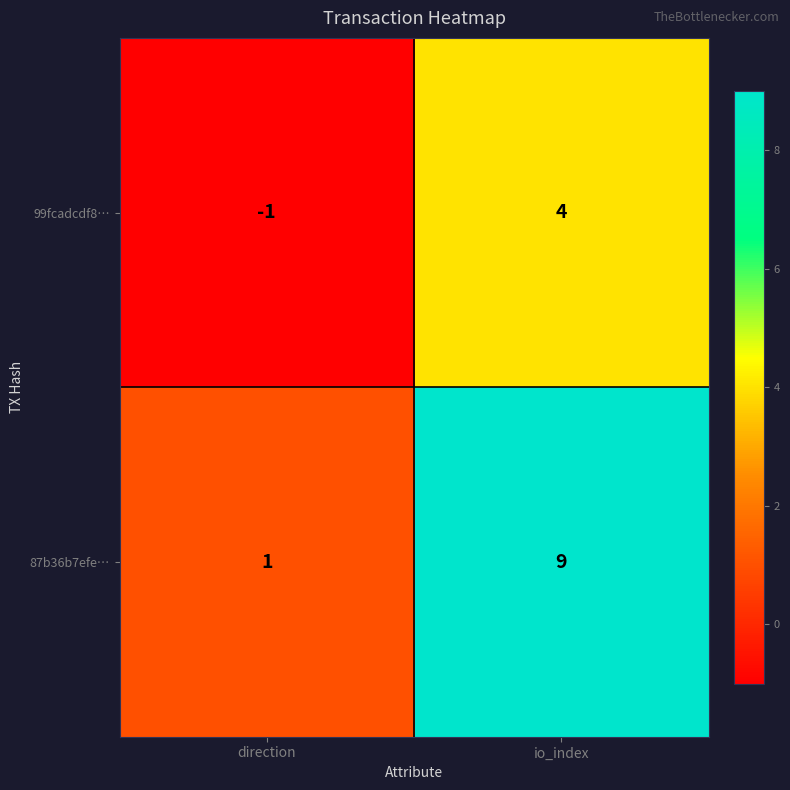

What is the difference between the 87b36b7efe… values at io_index and direction?

8